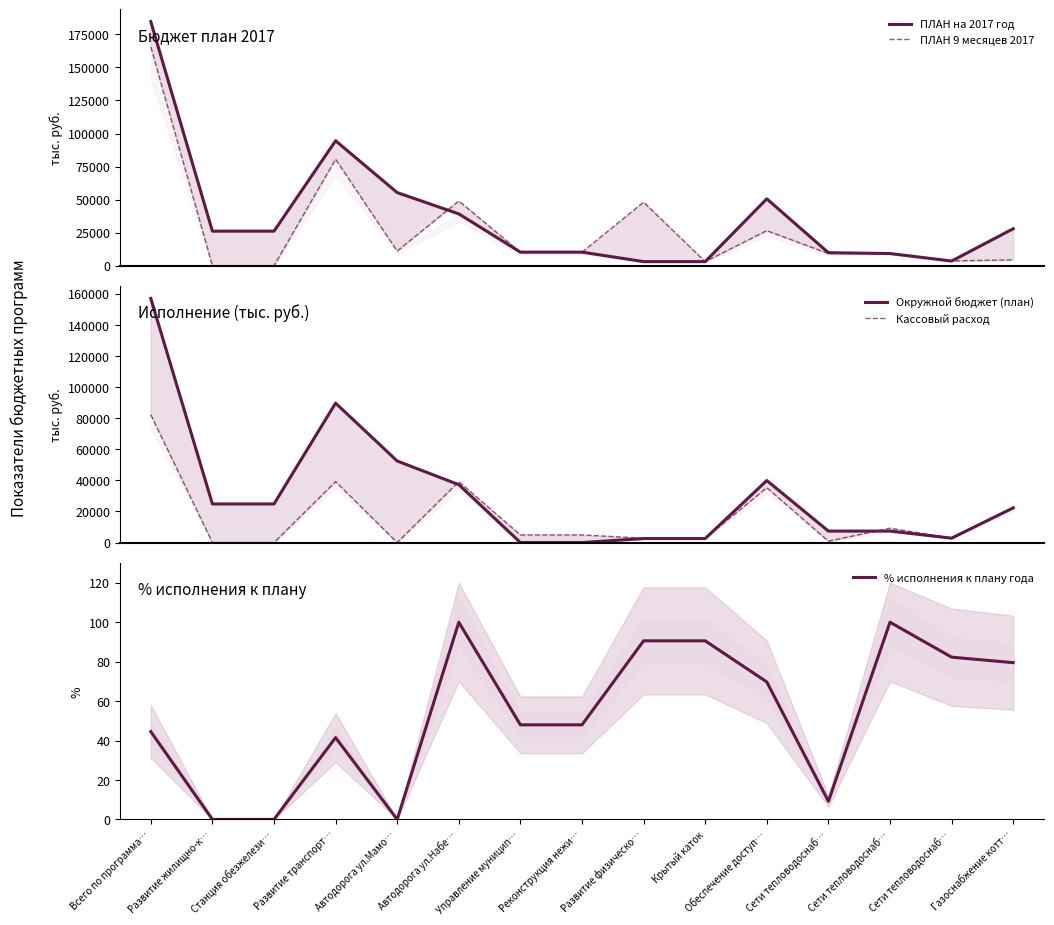

Rank the categories by ПЛАН 9 месяцев 2017 value from lowest to highest.

Развитие жилищно-к…, Станция обезжелези…, Крытый каток, Сети тепловодоснаб…, Газоснабжение котт…, Сети тепловодоснаб…, Сети тепловодоснаб…, Управление муницип…, Реконструкция нежи…, Автодорога ул.Мамо…, Обеспечение доступ…, Развитие физическо…, Автодорога ул.Набе…, Развитие транспорт…, Всего по программа…